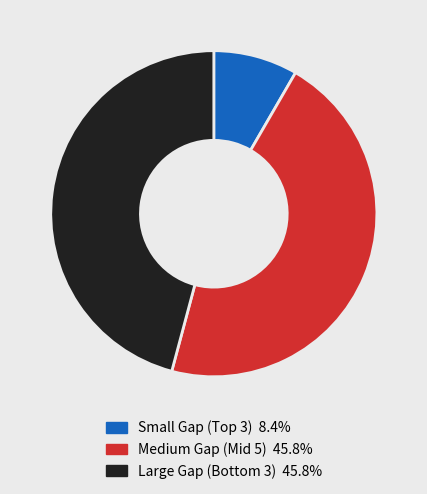

Does any single category account for the majority?

No